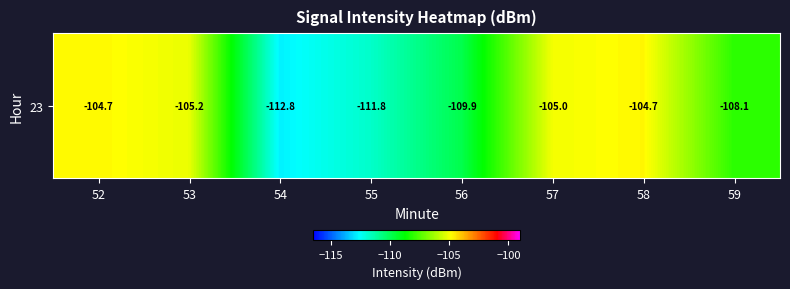

The value at 52 is -60.1. True or false?

False